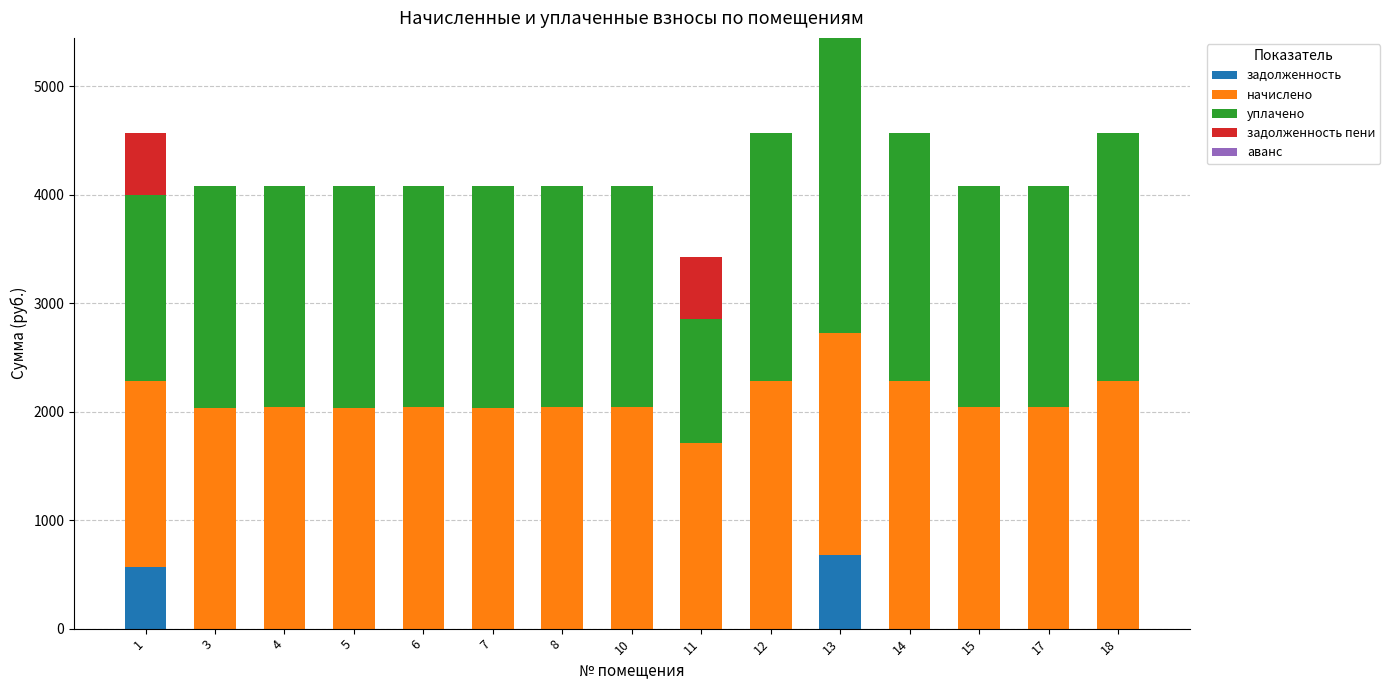

How many series are shown in this chart?

4